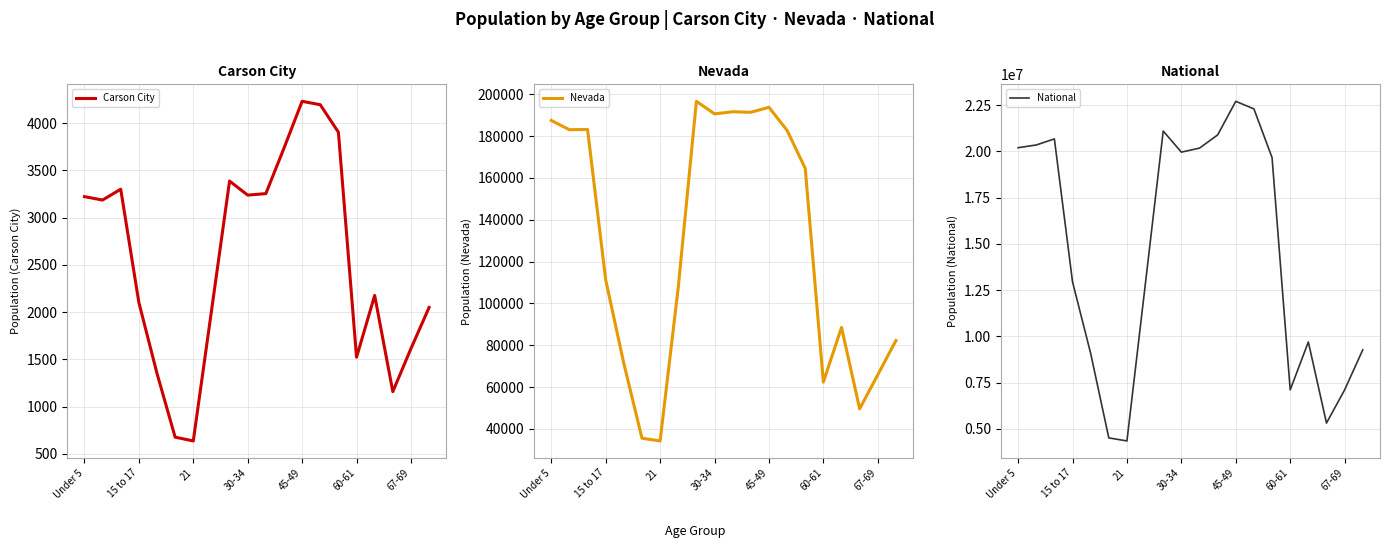

What is the difference between the maximum and second lowest values in the Nevada series?

161090